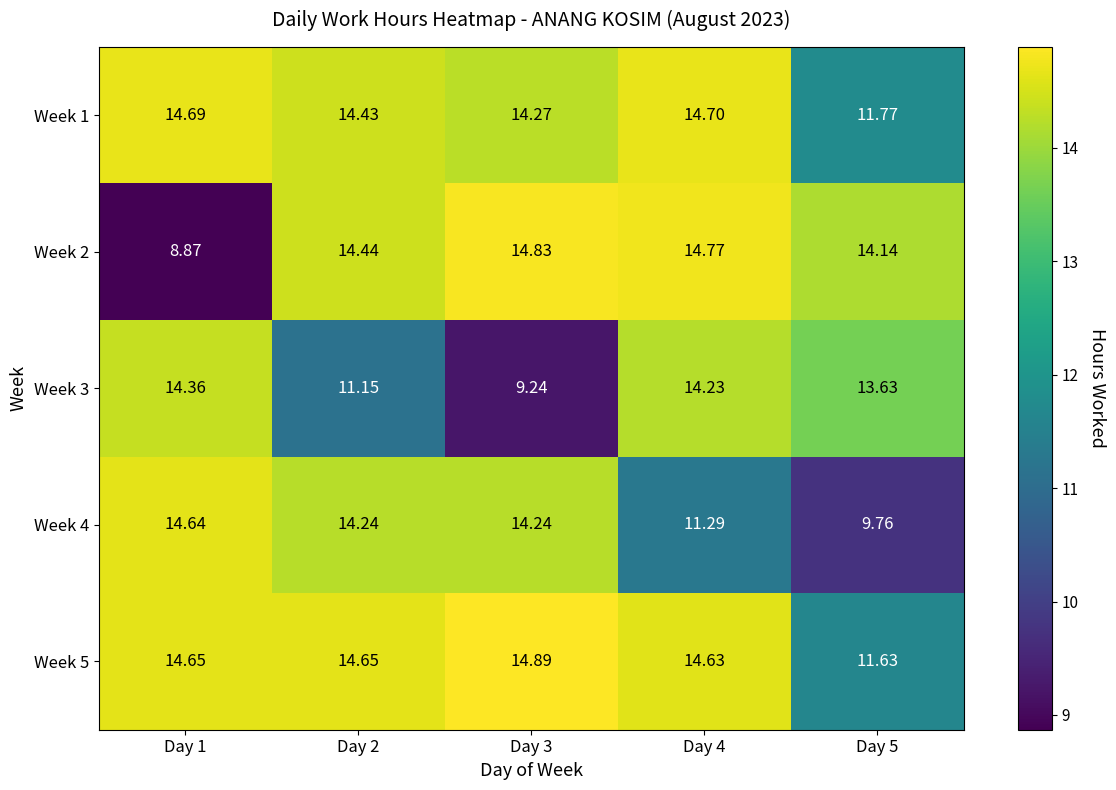

List the series in order of their peak value, highest first.

Week 5, Week 2, Week 1, Week 4, Week 3